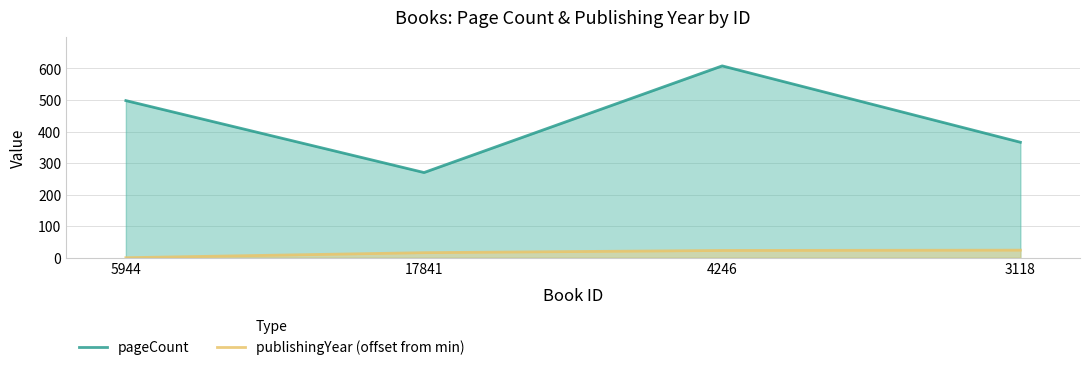

Rank the series by their maximum value, from highest to lowest.

pageCount, publishingYear (offset from min)